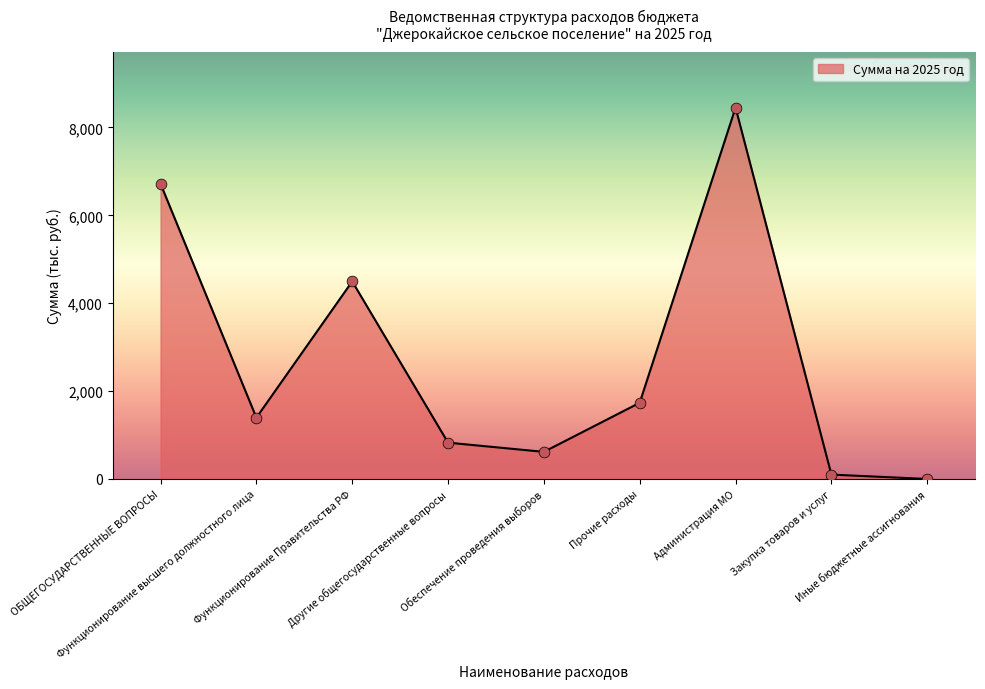

Approximately how many times larger is the value at Функционирование Правительства РФ compared to ОБЩЕГОСУДАРСТВЕННЫЕ ВОПРОСЫ?

0.7